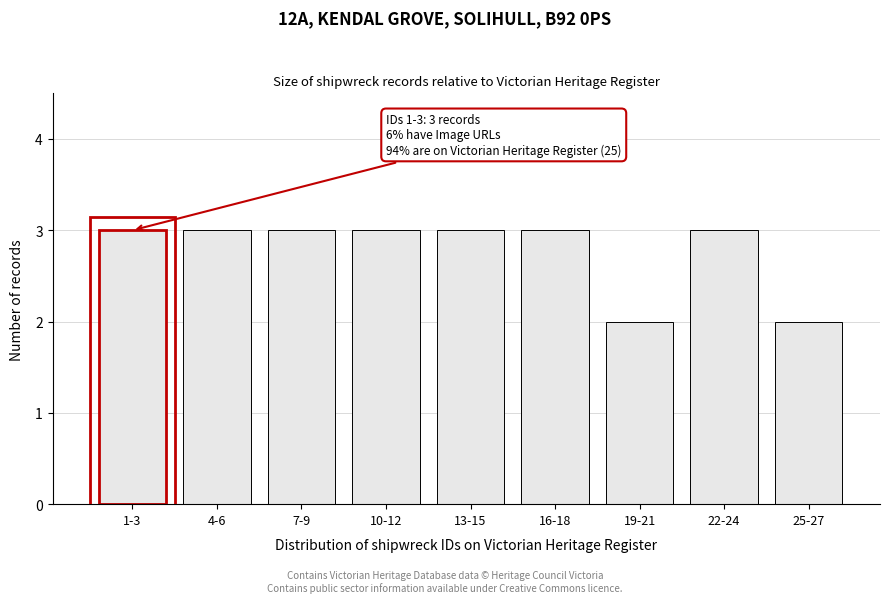

Reading left to right, transcribe all the data shown in this chart.

3	3	3	3	3	3	2	3	2